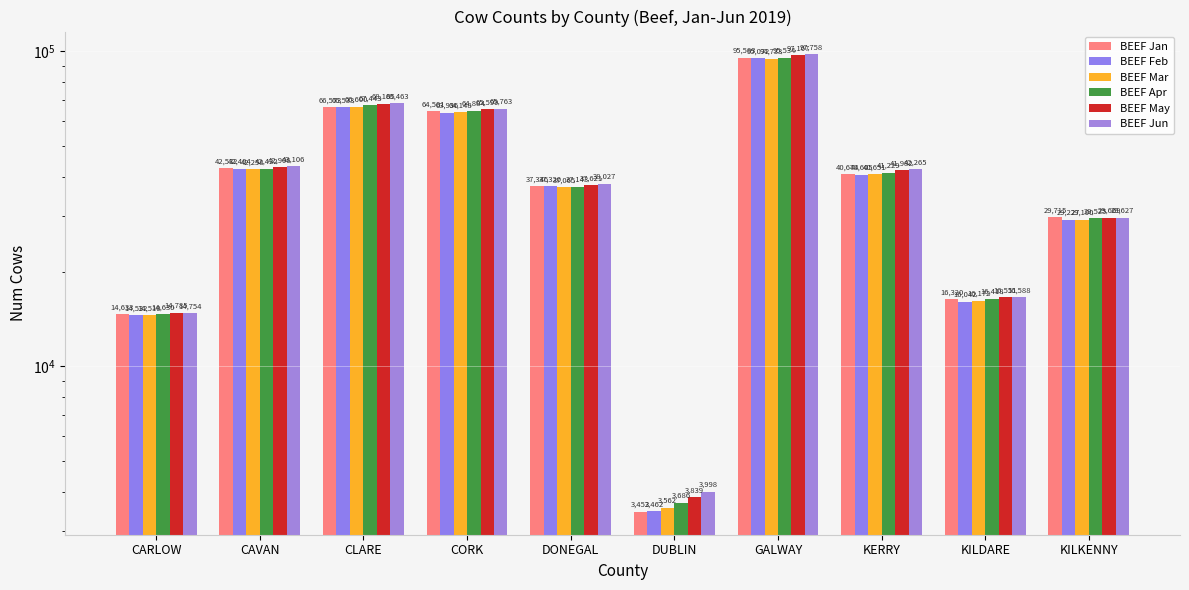

At how many categories does at least one series exceed 19239?

7